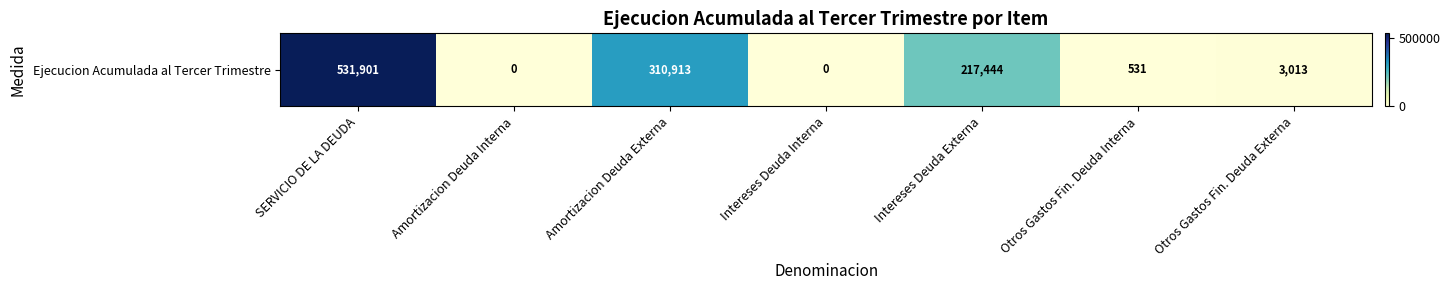

Which category has the lowest value across all series?

Amortizacion Deuda Interna